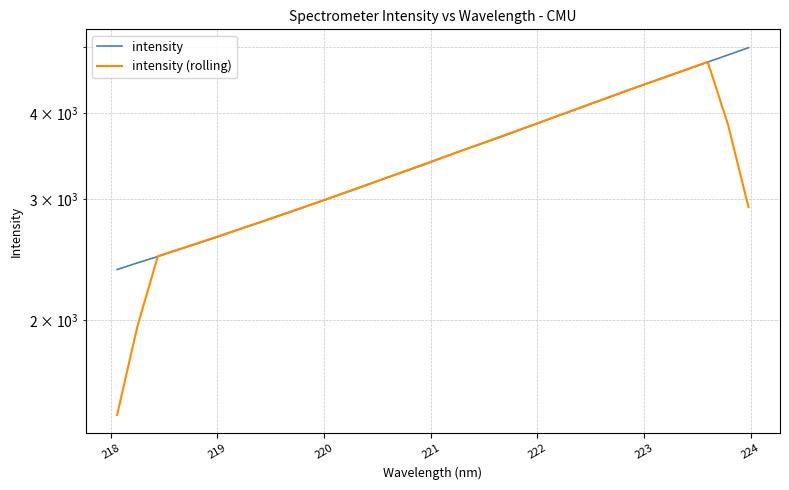

Is it true that intensity (rolling) equals 3457.4 at 221?

False